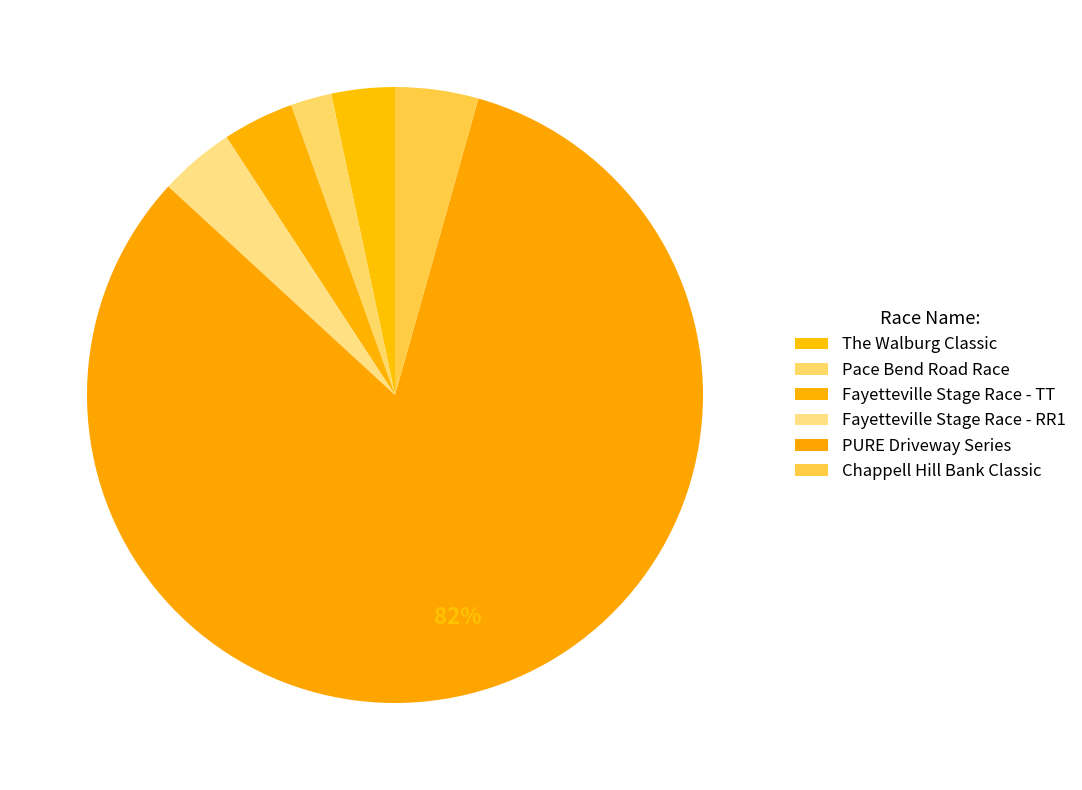

To the nearest percent, what is the combined percentage of The Walburg Classic and Fayetteville Stage Race - RR1?

8%